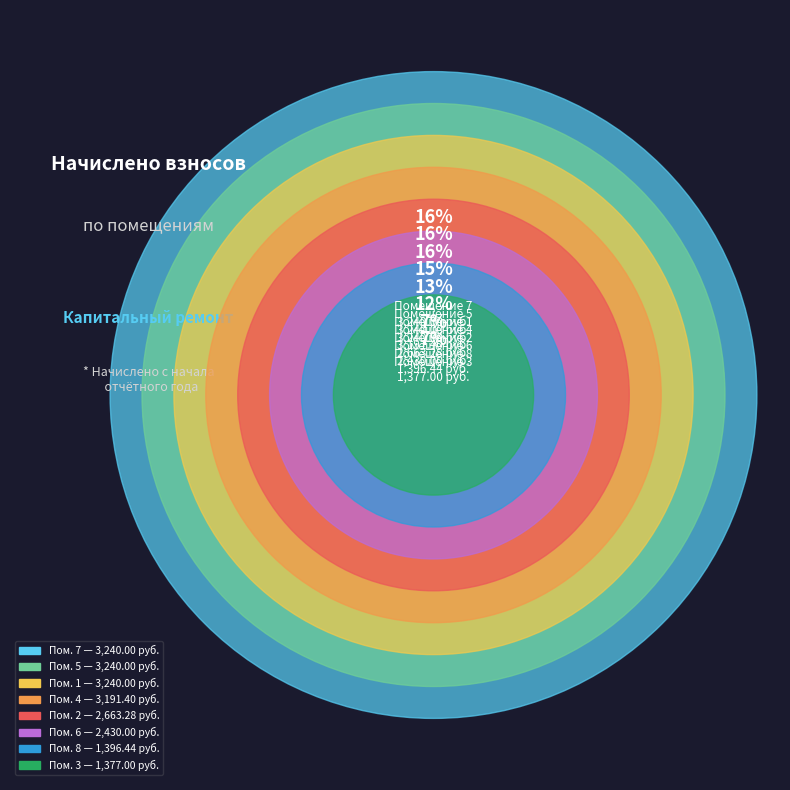

What is the total percentage of 5 and 4?

31.0%